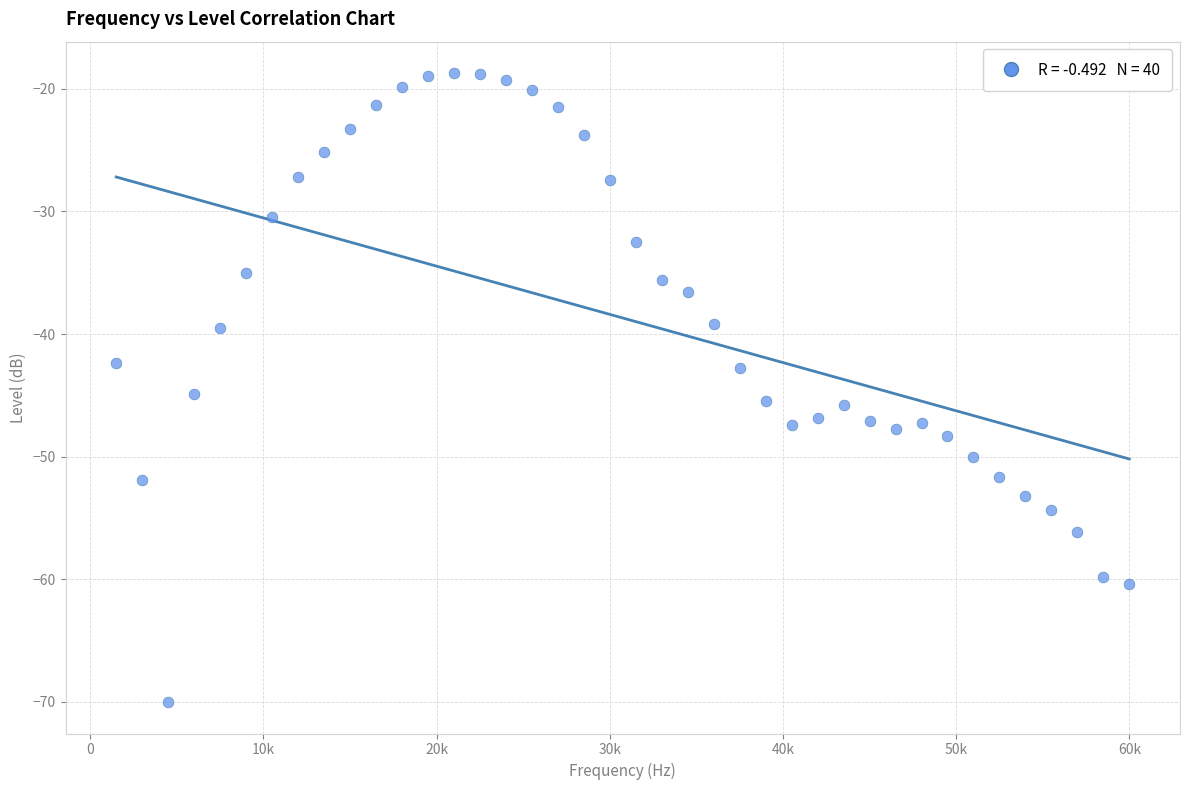

What is the range of X values (max minus min)?

58500.0